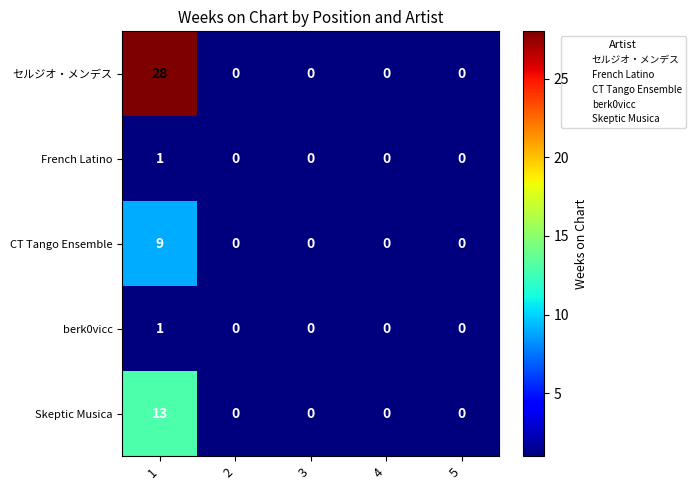

At how many categories does at least one series exceed 25?

1